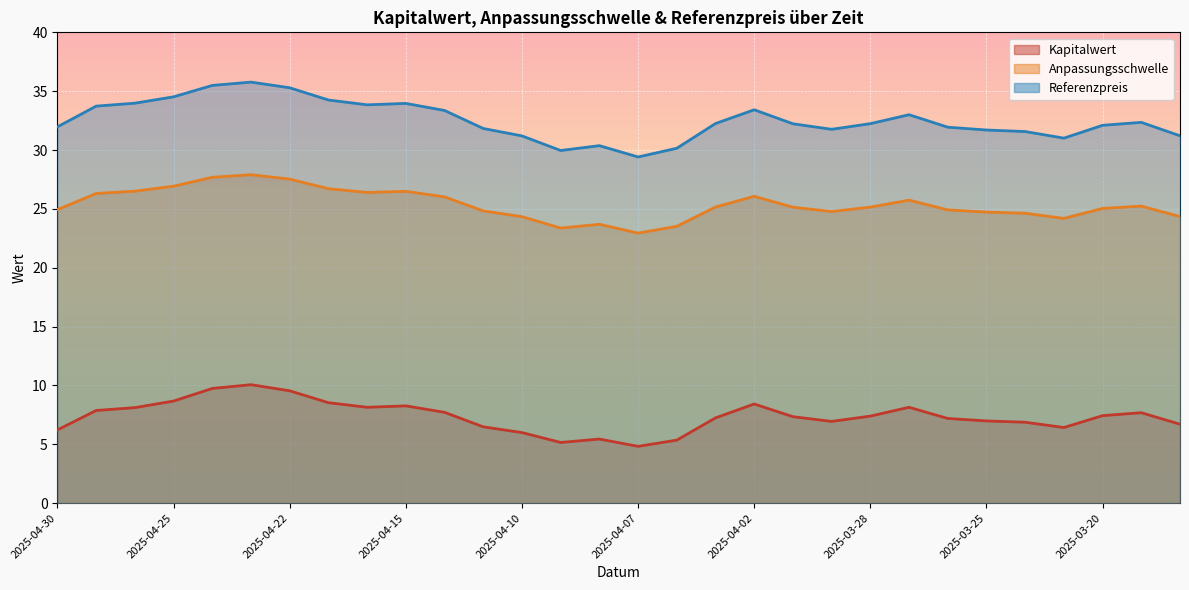

Reading left to right, transcribe all the data shown in this chart.

Kapitalwert: 2025-04-30=6.2	2025-04-29=7.9	2025-04-28=8.1	2025-04-25=8.7	2025-04-24=9.7	2025-04-23=10.1	2025-04-22=9.5	2025-04-17=8.5	2025-04-16=8.1	2025-04-15=8.3	2025-04-14=7.7	2025-04-11=6.5	2025-04-10=6.0	2025-04-09=5.2	2025-04-08=5.4	2025-04-07=4.8	2025-04-04=5.3	2025-04-03=7.2	2025-04-02=8.4	2025-04-01=7.3	2025-03-31=6.9	2025-03-28=7.4	2025-03-27=8.1	2025-03-26=7.2	2025-03-25=7.0	2025-03-24=6.9	2025-03-21=6.4	2025-03-20=7.4	2025-03-19=7.7	2025-03-18=6.7
Anpassungsschwelle: 2025-04-30=24.9	2025-04-29=26.3	2025-04-28=26.5	2025-04-25=26.9	2025-04-24=27.7	2025-04-23=27.9	2025-04-22=27.5	2025-04-17=26.7	2025-04-16=26.4	2025-04-15=26.5	2025-04-14=26.0	2025-04-11=24.8	2025-04-10=24.3	2025-04-09=23.4	2025-04-08=23.7	2025-04-07=22.9	2025-04-04=23.5	2025-04-03=25.2	2025-04-02=26.1	2025-04-01=25.1	2025-03-31=24.8	2025-03-28=25.1	2025-03-27=25.7	2025-03-26=24.9	2025-03-25=24.7	2025-03-24=24.6	2025-03-21=24.2	2025-03-20=25.0	2025-03-19=25.2	2025-03-18=24.3
Referenzpreis: 2025-04-30=32.0	2025-04-29=33.7	2025-04-28=34.0	2025-04-25=34.5	2025-04-24=35.5	2025-04-23=35.8	2025-04-22=35.3	2025-04-17=34.2	2025-04-16=33.8	2025-04-15=34.0	2025-04-14=33.4	2025-04-11=31.8	2025-04-10=31.2	2025-04-09=30.0	2025-04-08=30.4	2025-04-07=29.4	2025-04-04=30.1	2025-04-03=32.2	2025-04-02=33.4	2025-04-01=32.2	2025-03-31=31.8	2025-03-28=32.2	2025-03-27=33.0	2025-03-26=31.9	2025-03-25=31.7	2025-03-24=31.6	2025-03-21=31.0	2025-03-20=32.1	2025-03-19=32.4	2025-03-18=31.2